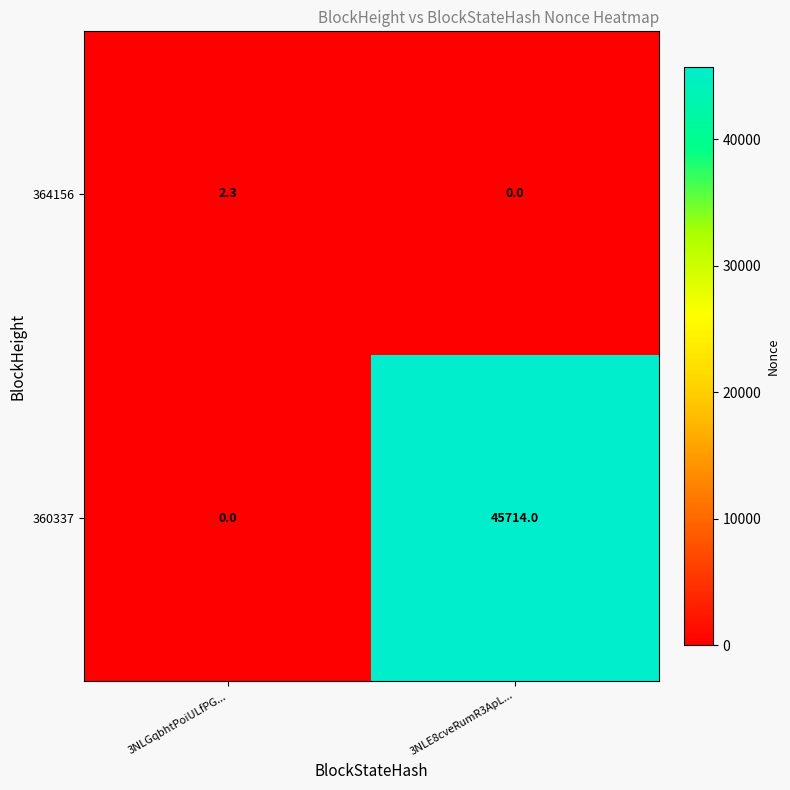

At which label does 364156 reach its minimum?

3NLE8cveRumR3ApL...